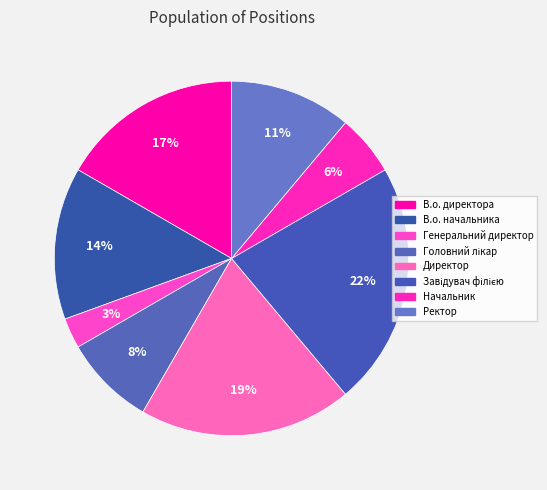

True or false: Директор accounts for 19% of the total.

True